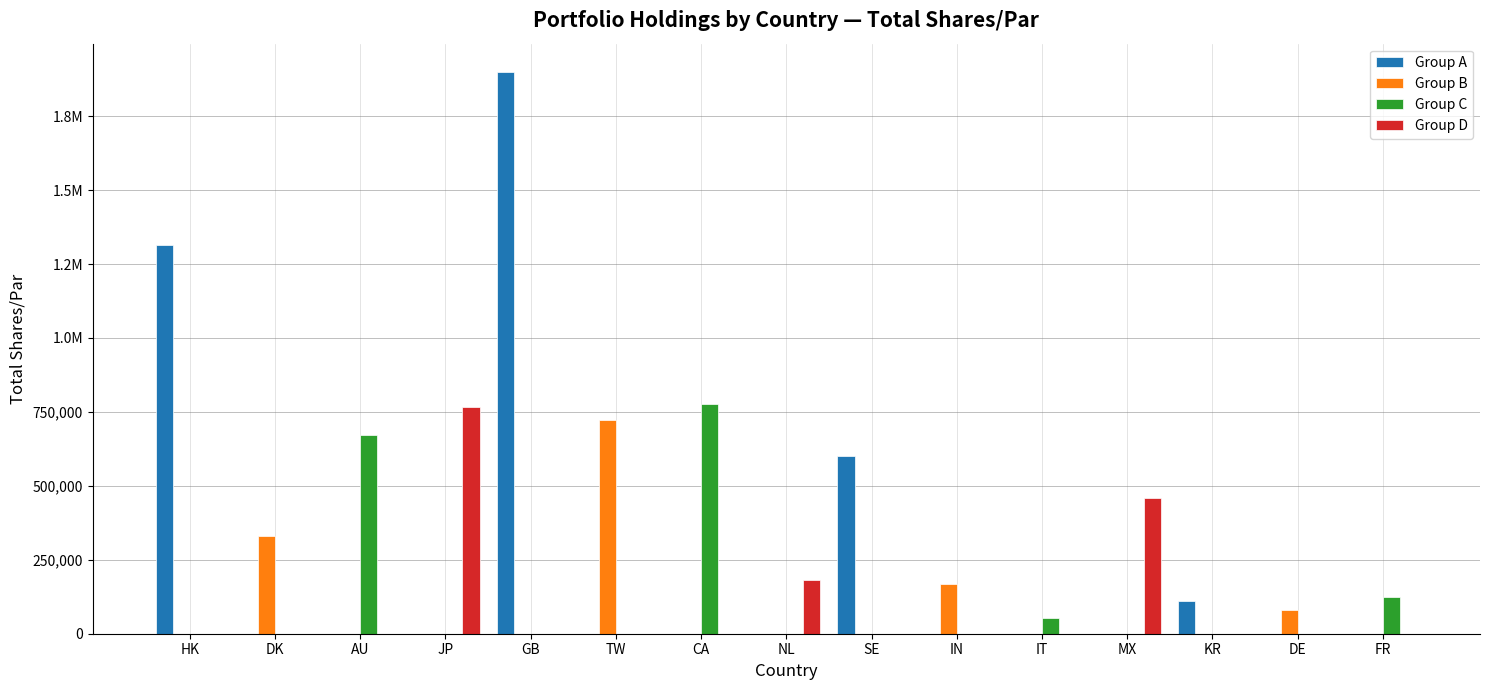

At which category is the sum across all series the highest?

GB